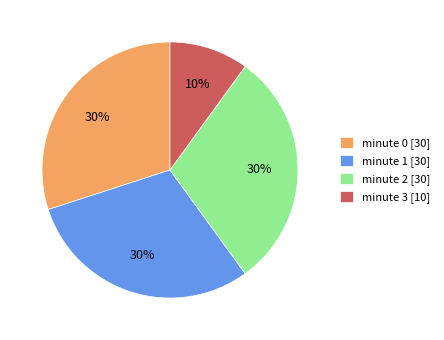

Is there any slice that represents more than half of the pie?

No